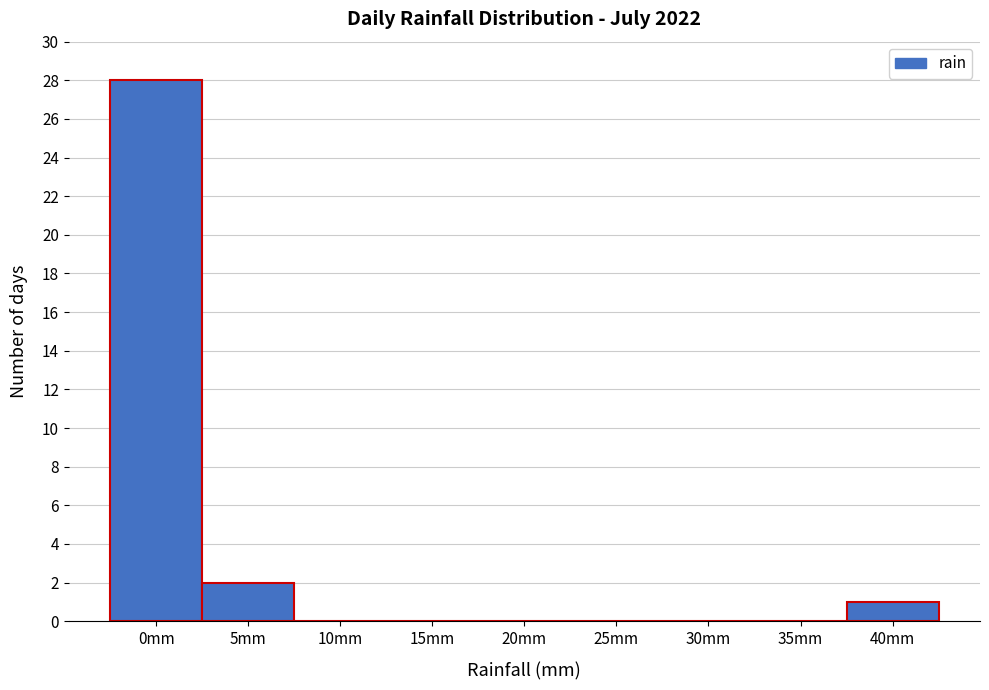

Reading left to right, extract all data points from this chart.

0mm=28	5mm=2	10mm=0	15mm=0	20mm=0	25mm=0	30mm=0	35mm=0	40mm=1